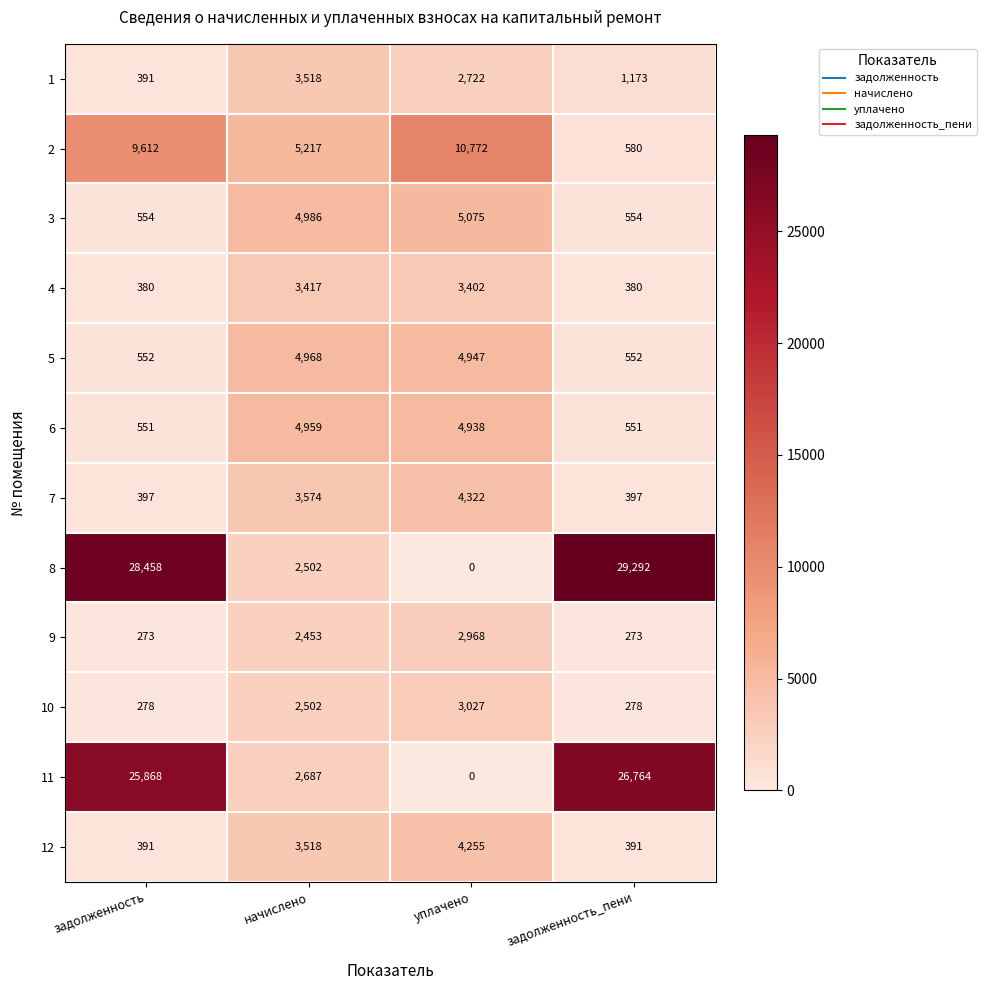

At which label is 6 closest to 2755?

уплачено